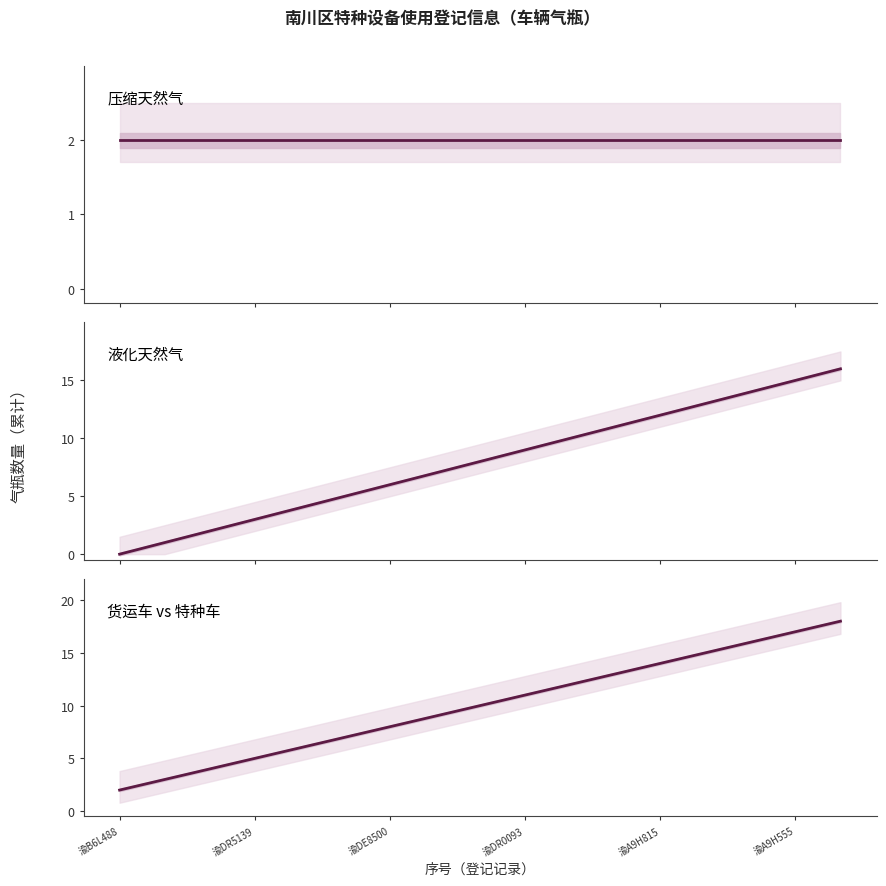

Which category has the lowest value in the 货运车 vs 特种车 series?

渝B6L488